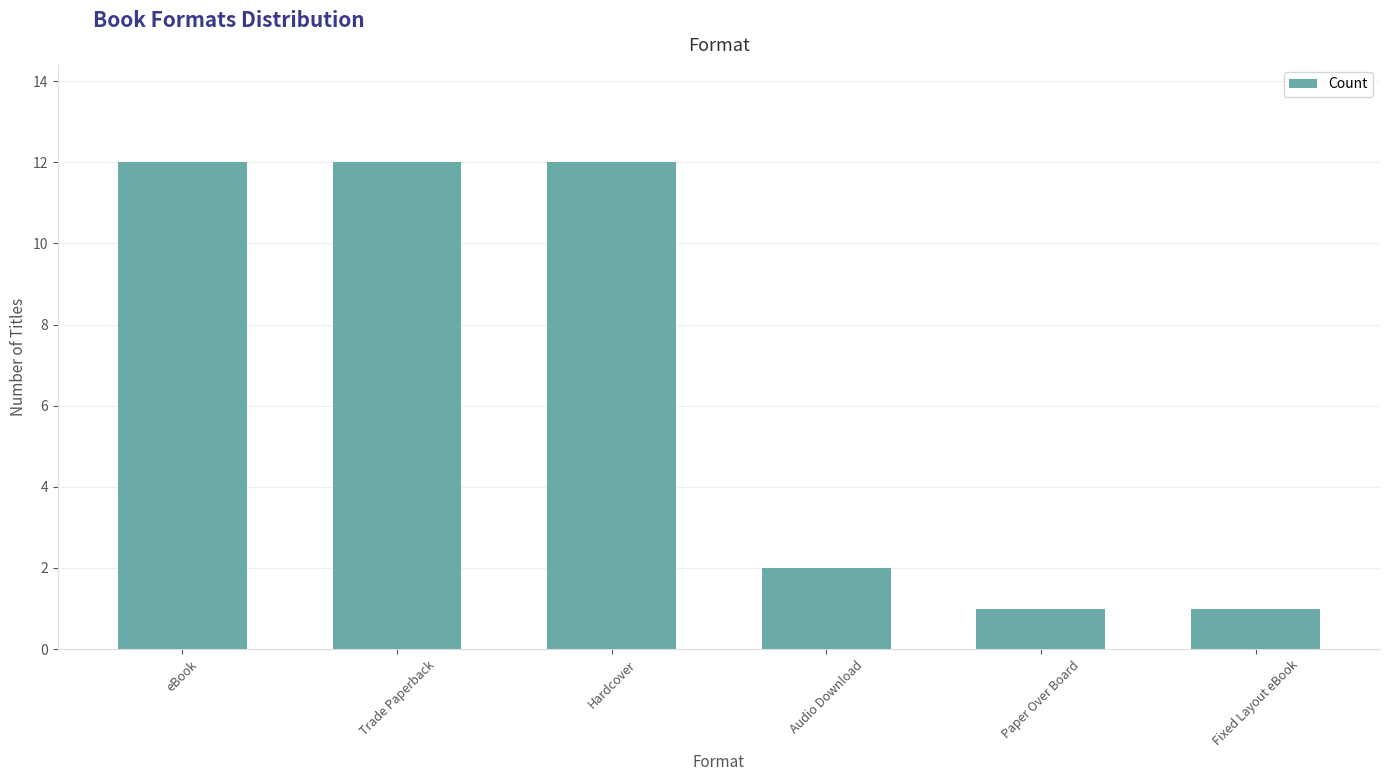

What is the average value?

7